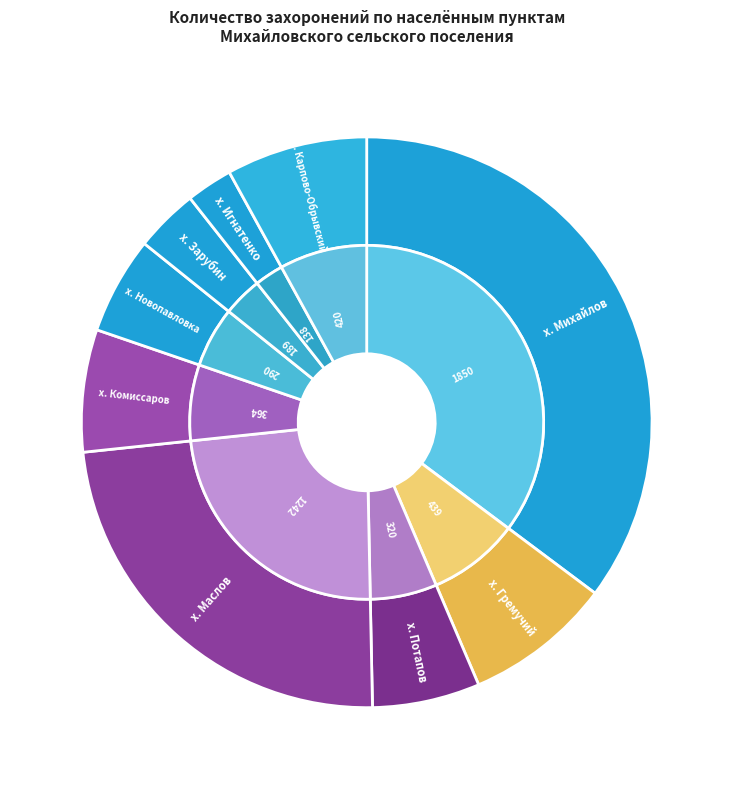

True or false: х. Новопавловка accounts for 12% of the total.

False